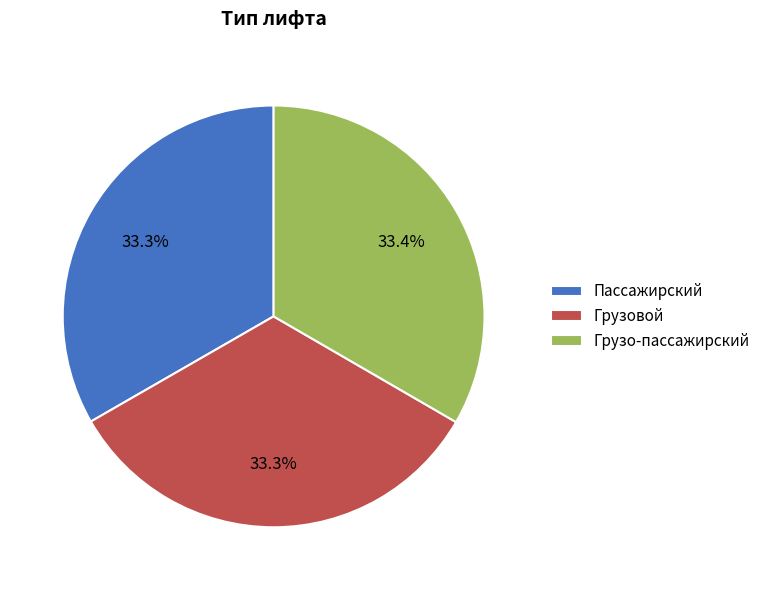

To the nearest percent, what portion does Грузо-пассажирский represent?

33%